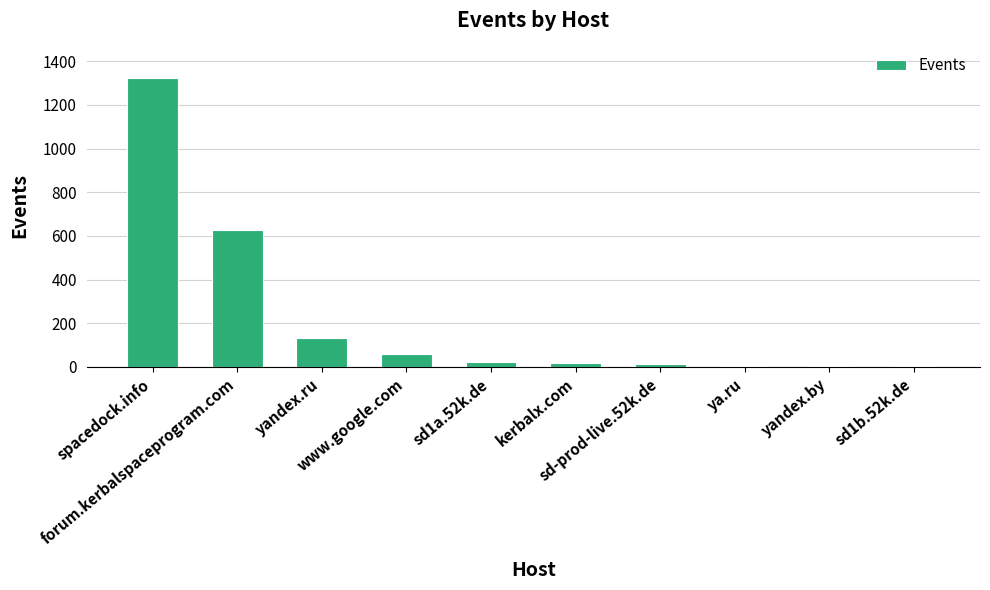

What is the sum of all values?

2210